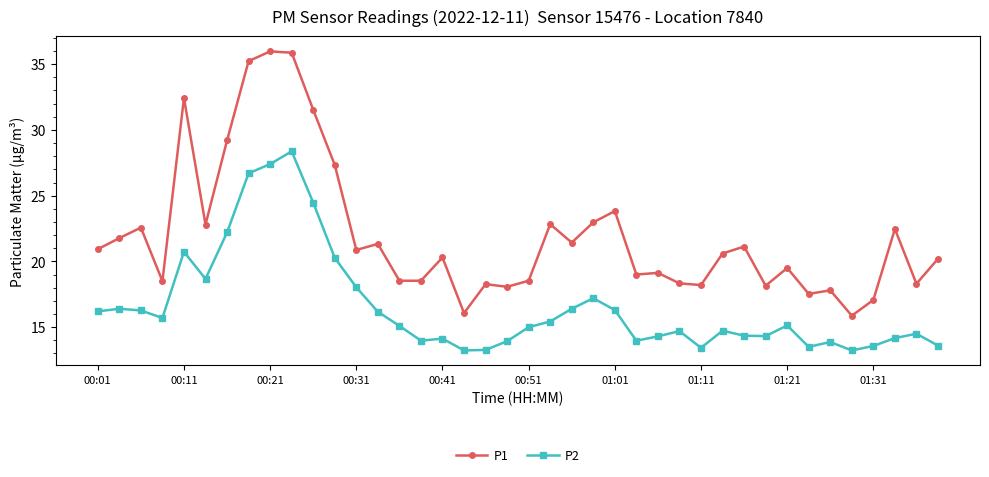

Which series has the largest range (max minus min)?

P1